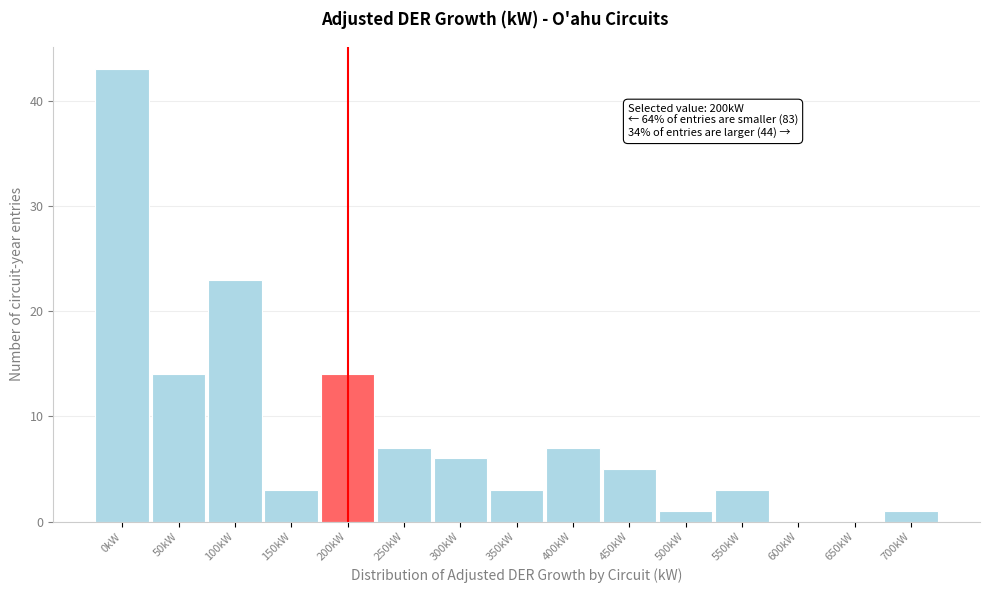

Reading left to right, what are all the values shown in this chart?

0kW=43	50kW=14	100kW=23	150kW=3	200kW=14	250kW=7	300kW=6	350kW=3	400kW=7	450kW=5	500kW=1	550kW=3	600kW=0	650kW=0	700kW=1